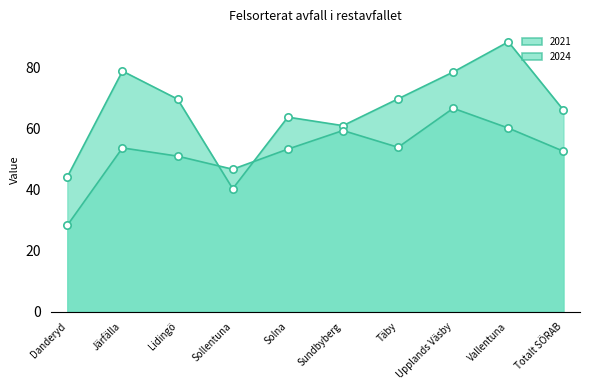

At which category is the sum across all series the highest?

Vallentuna